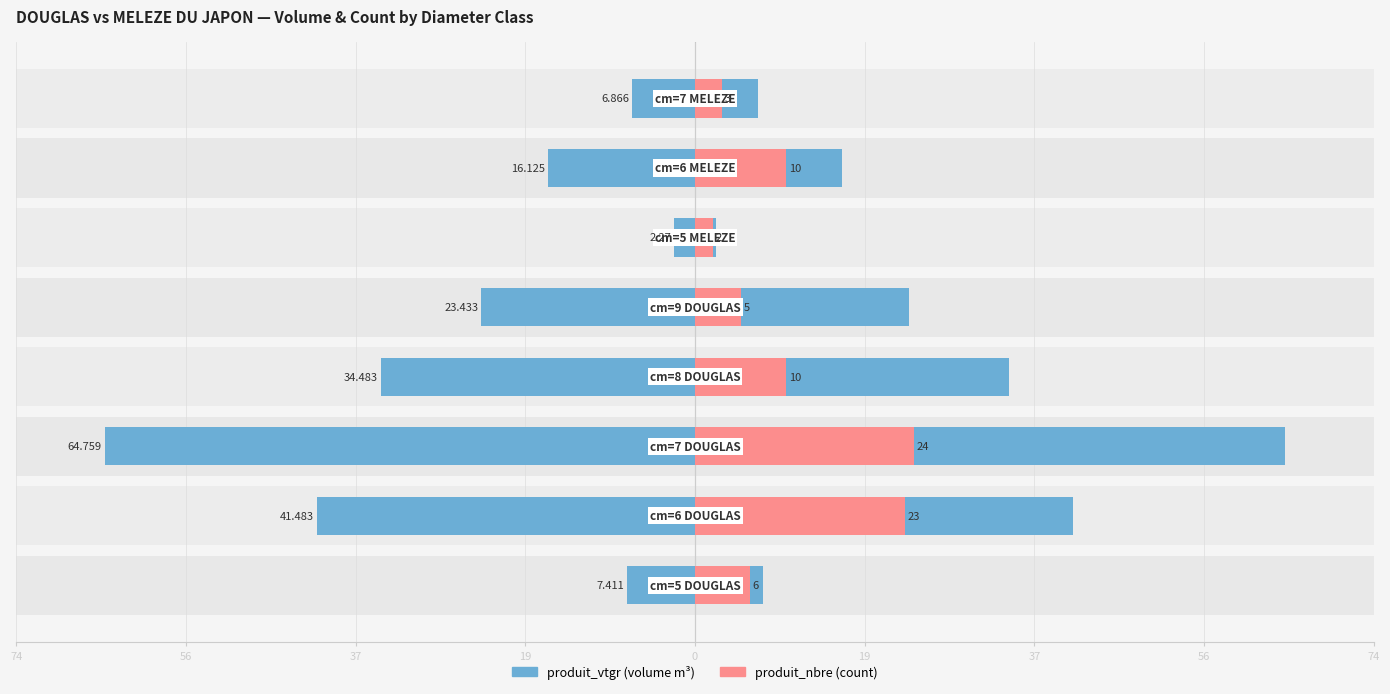

Reading right to left, what are all the values shown in this chart?

produit_vtgr: 6.9	16.1	2.3	23.4	34.5	64.8	41.5	7.4
produit_nbre: 3.0	10.0	2.0	5.0	10.0	24.0	23.0	6.0